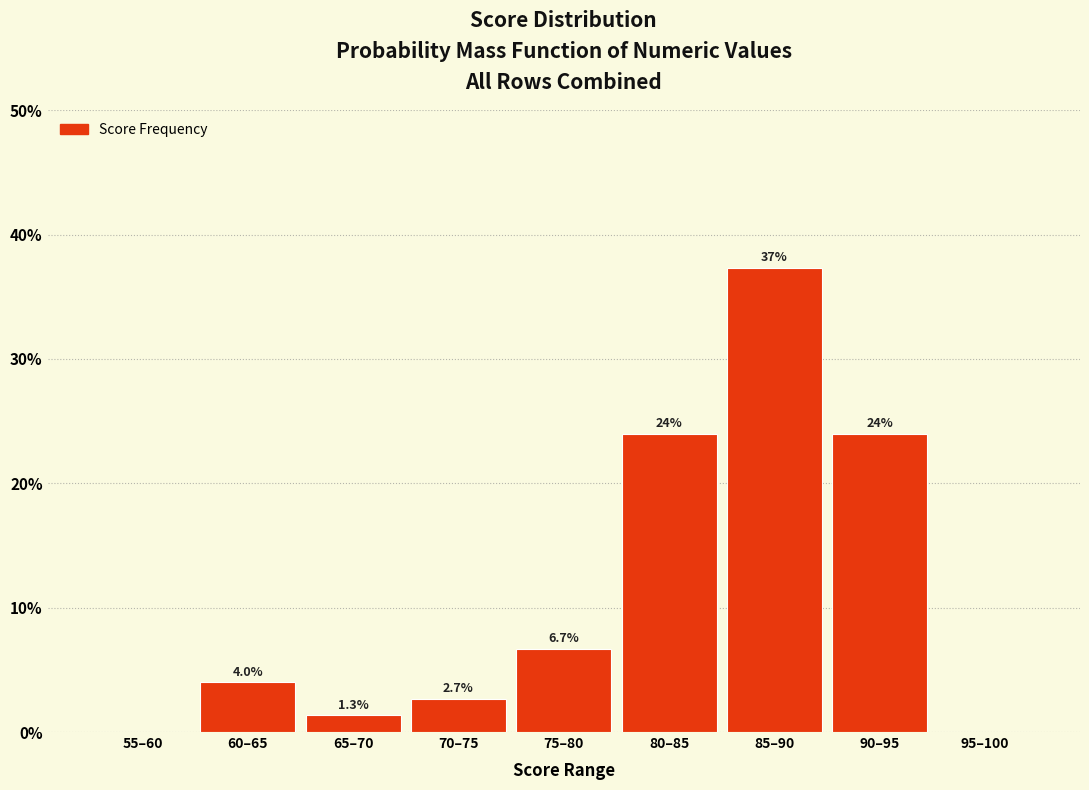

Reading left to right, transcribe all the data shown in this chart.

55–60=0.0	60–65=4.0	65–70=1.3	70–75=2.7	75–80=6.7	80–85=24.0	85–90=37.3	90–95=24.0	95–100=0.0